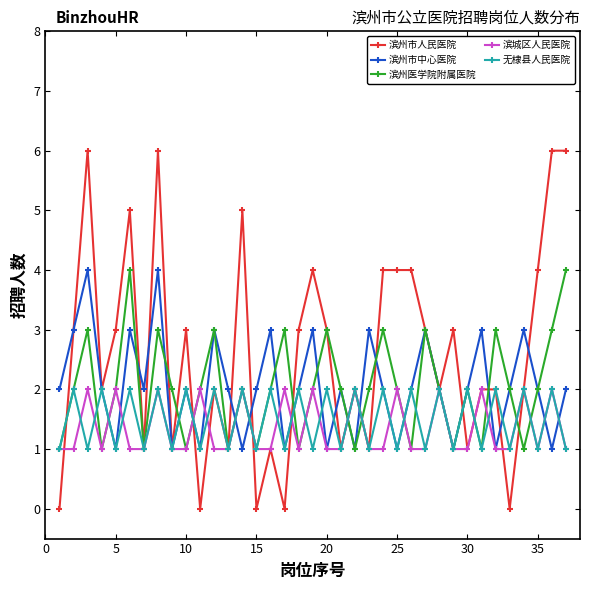

Which series has the largest range (max minus min)?

滨州市人民医院